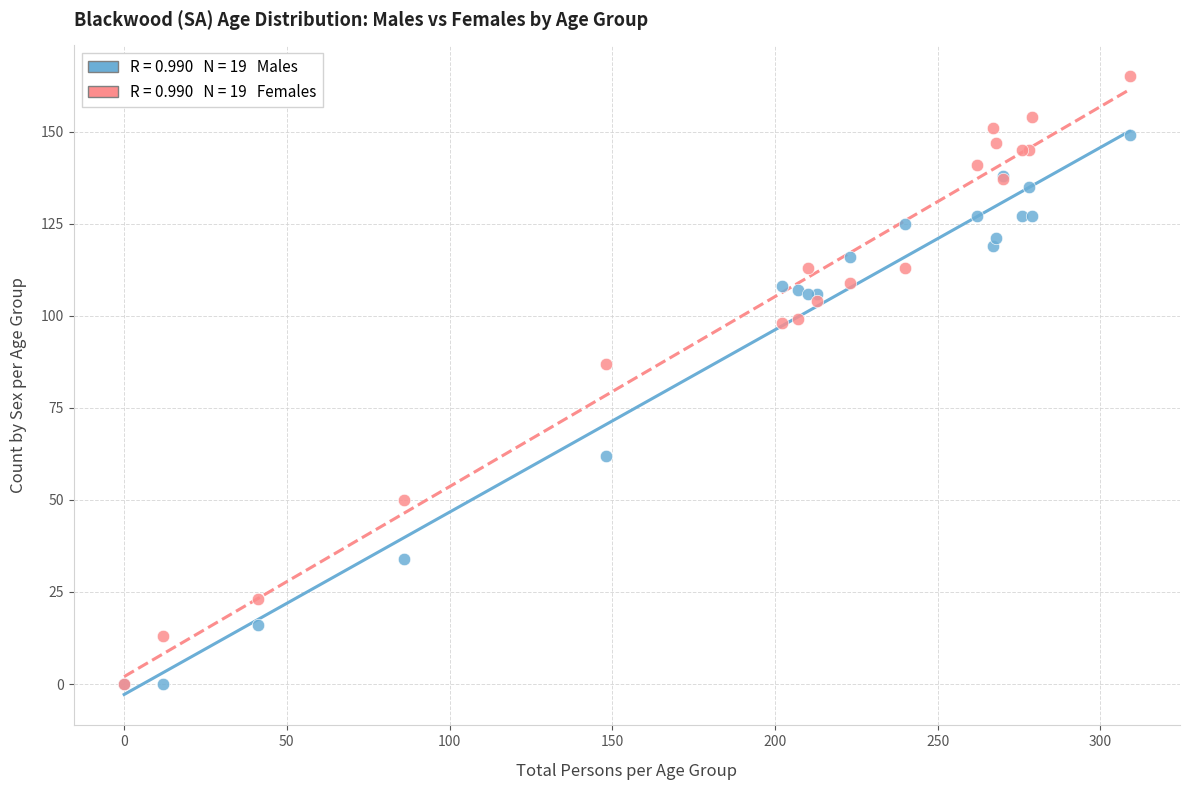

Across all series, what Y value is closest to 82?

87